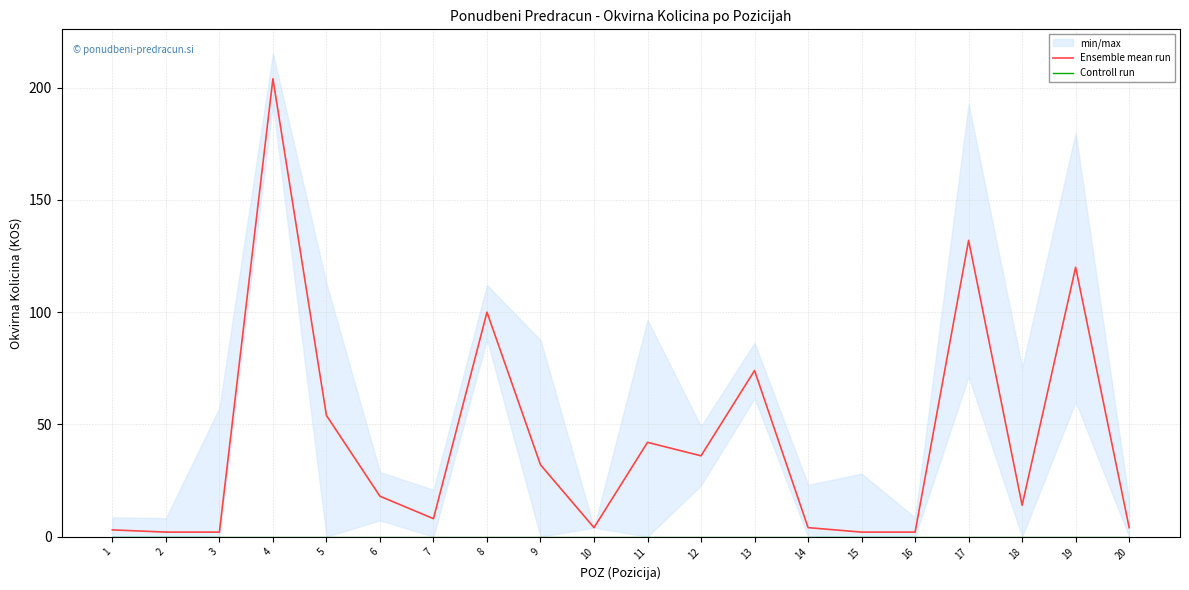

What is the difference between the second highest and minimum values in the Ensemble mean run series?

130